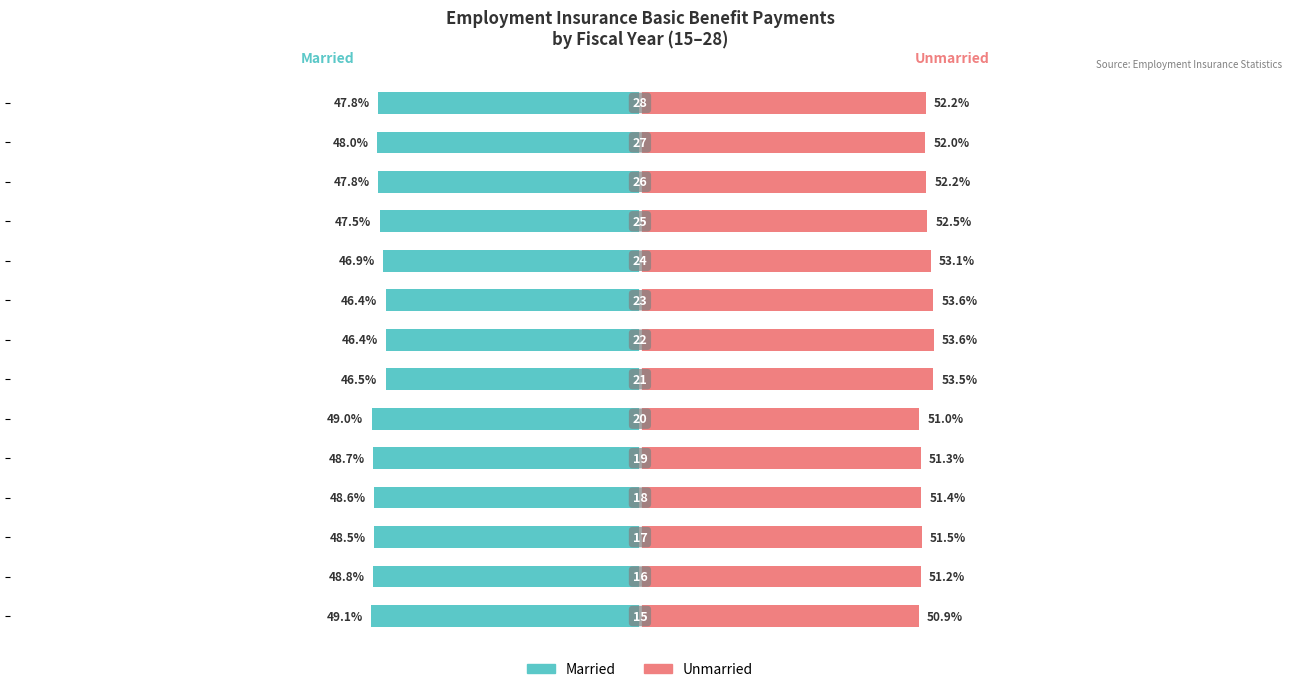

Rank the series by their average value, from highest to lowest.

Unmarried, Married